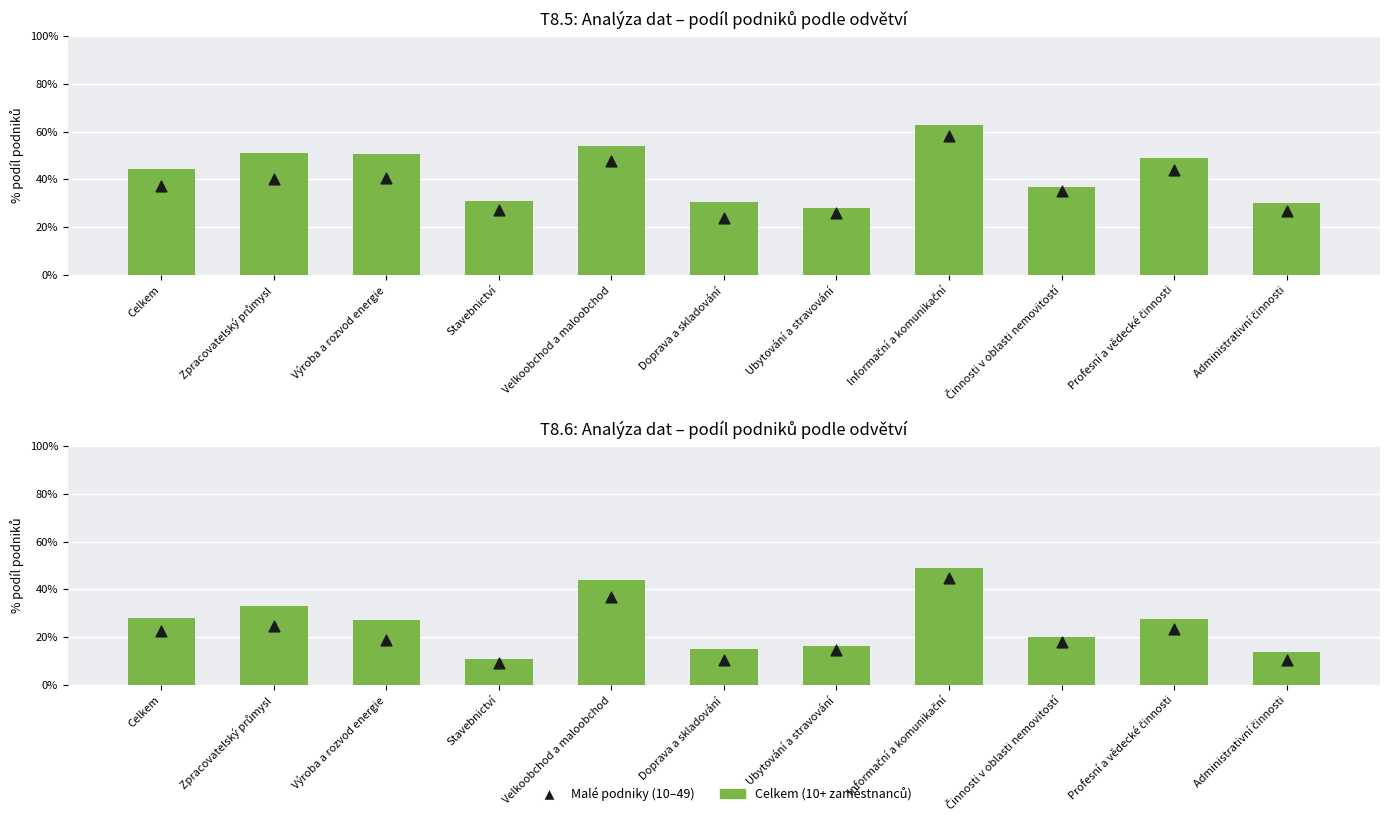

What is the total value across all series at Profesní a vědecké činnosti?

51.0